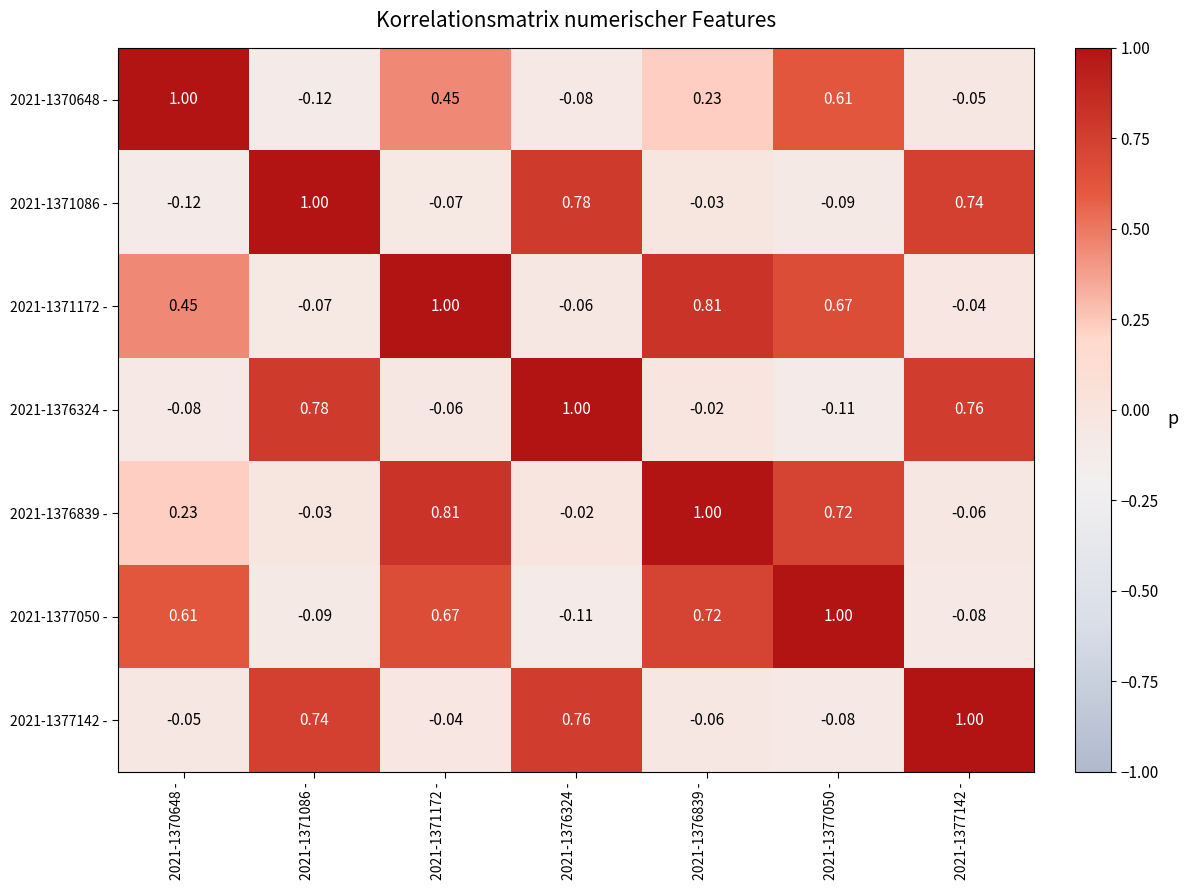

Between 2021-1376839 - and 2021-1377050 -, which series saw the biggest shift?

2021-1370648 -